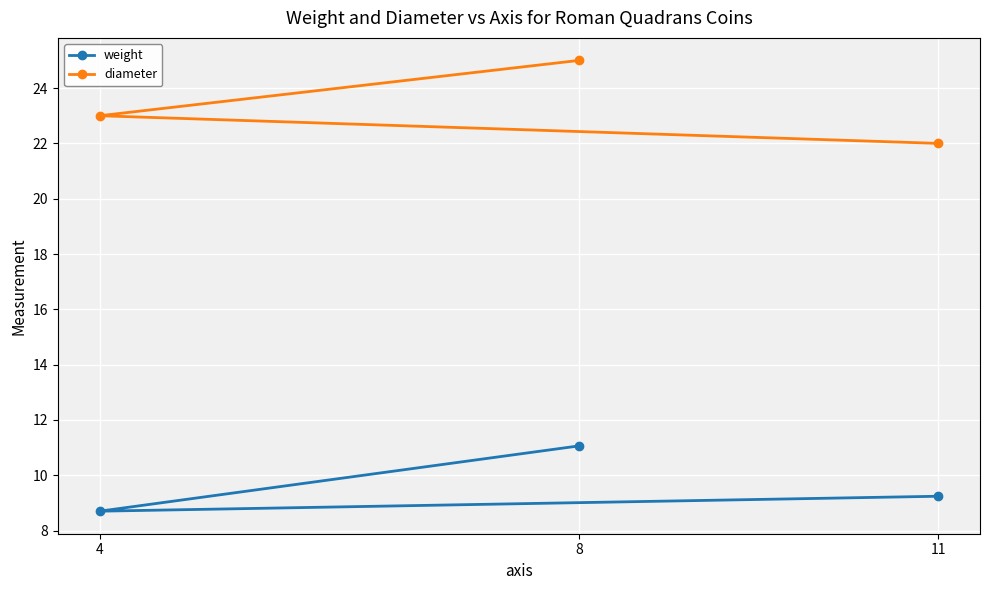

What is the greatest value displayed?

25.0